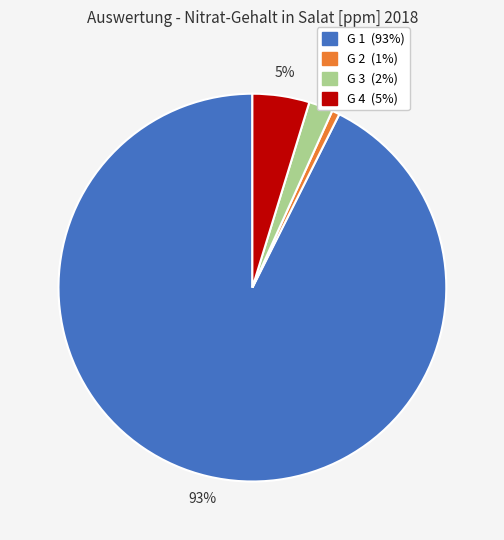

Do G 2 and G 4 together represent more than half of the pie?

No